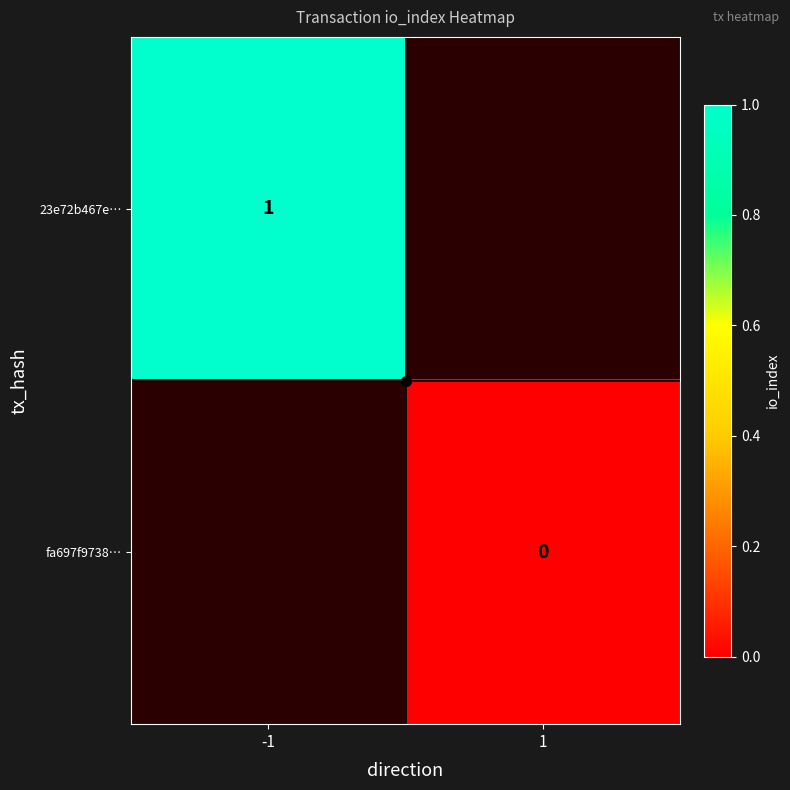

The 23e72b467e… series shows 1 at -1. True or false?

True